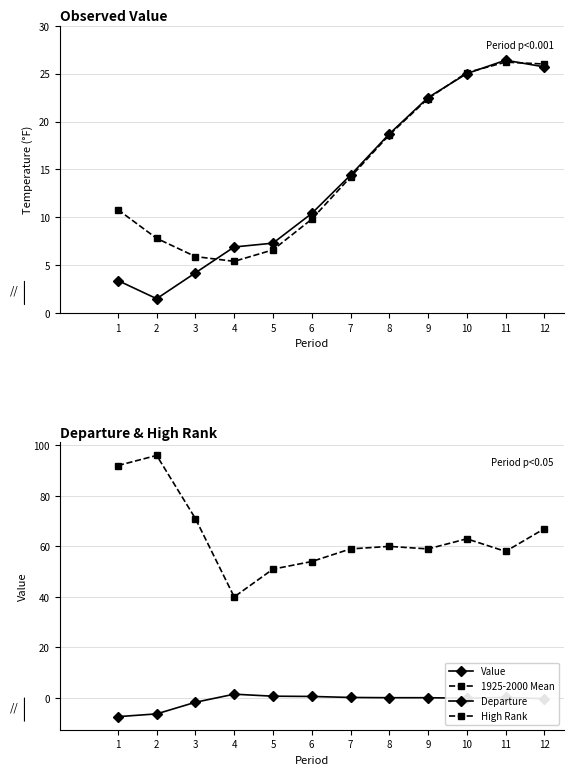

What are all the series names shown in the legend?

Value, 1925-2000 Mean, Departure, High Rank